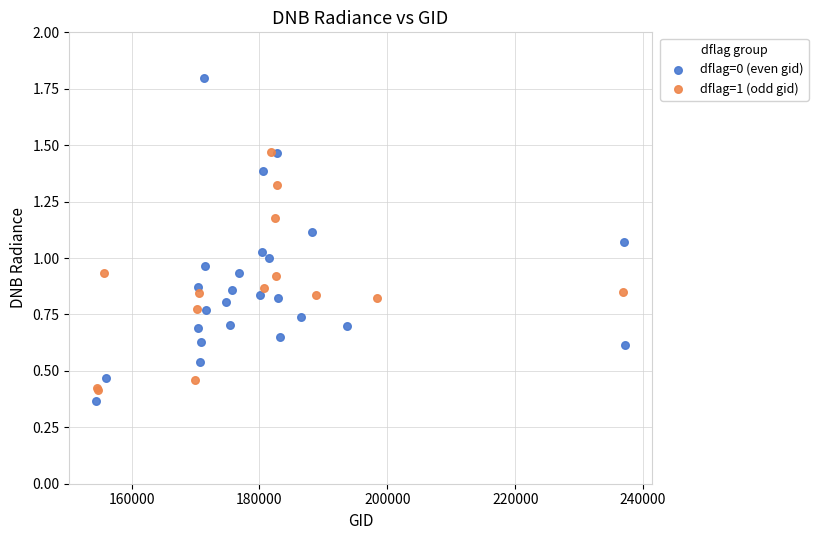

Which series has the widest spread of Y values?

dflag=0 (even gid)